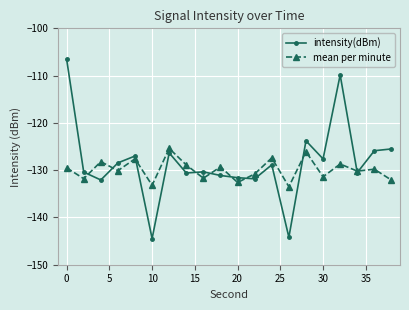

True or false: mean per minute and intensity(dBm) intersect in this chart.

True